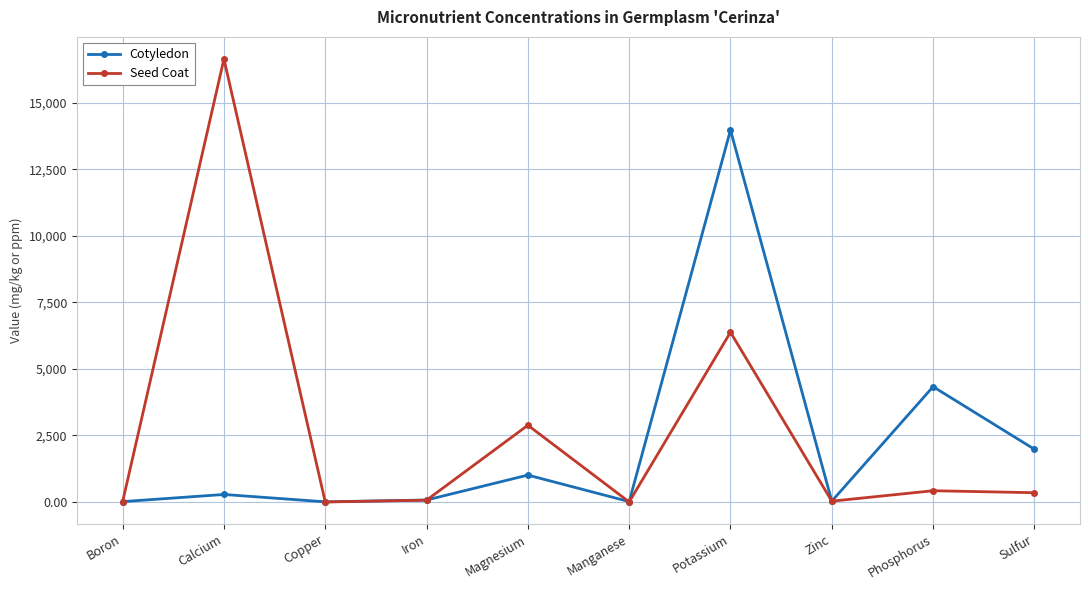

What is the maximum value for Cotyledon?

13971.0